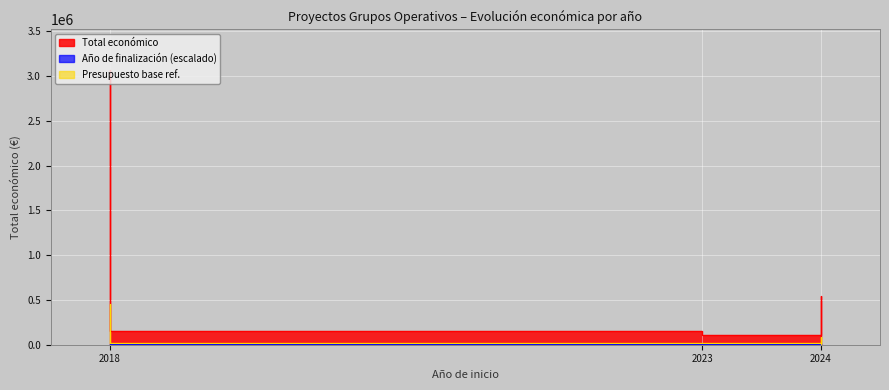

At which label is Año de finalización closest to 1013?

2023